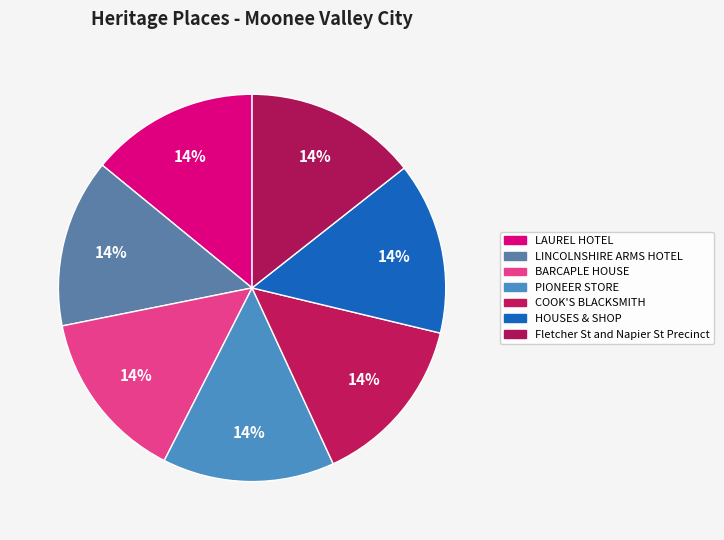

What is the total percentage of PIONEER STORE and LAUREL HOTEL?

28.4%